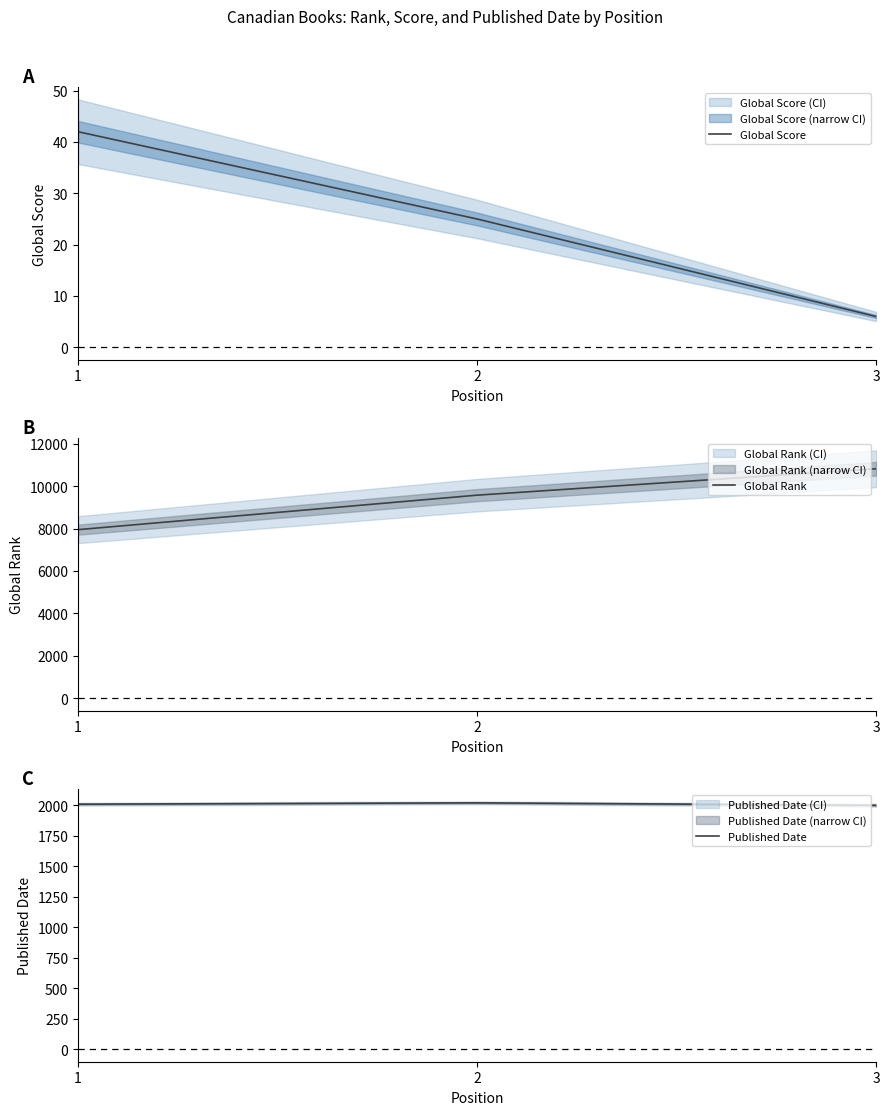

Reading left to right, what are all the values shown in this chart?

Global Score: 1=42	2=25	3=6
Global Rank: 1=7948	2=9573	3=10818
Published Date: 1=2009	2=2020	3=2000